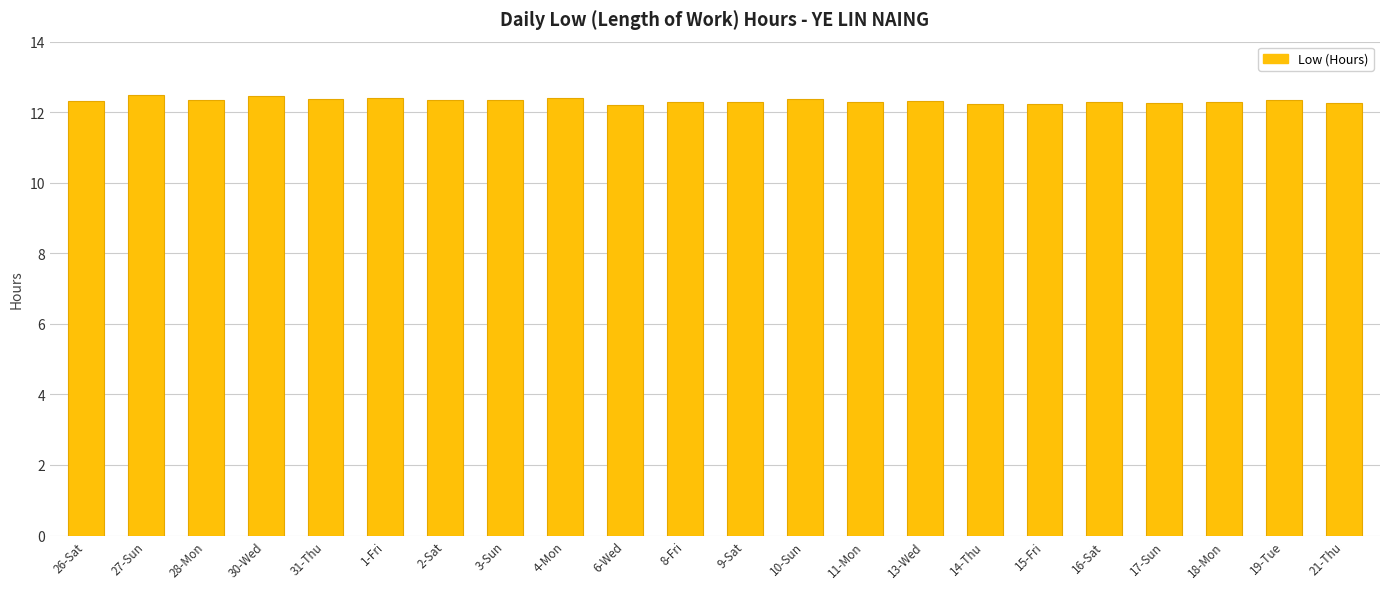

What is the value of the 22nd bar from the left?

12.3